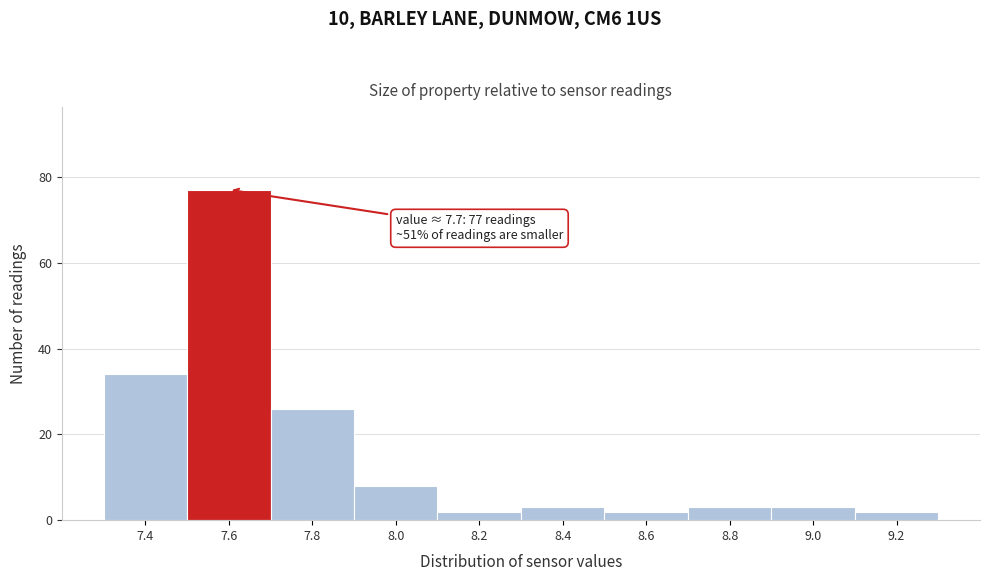

Reading left to right, list all the values displayed in this chart.

34	77	26	8	2	3	2	3	3	2